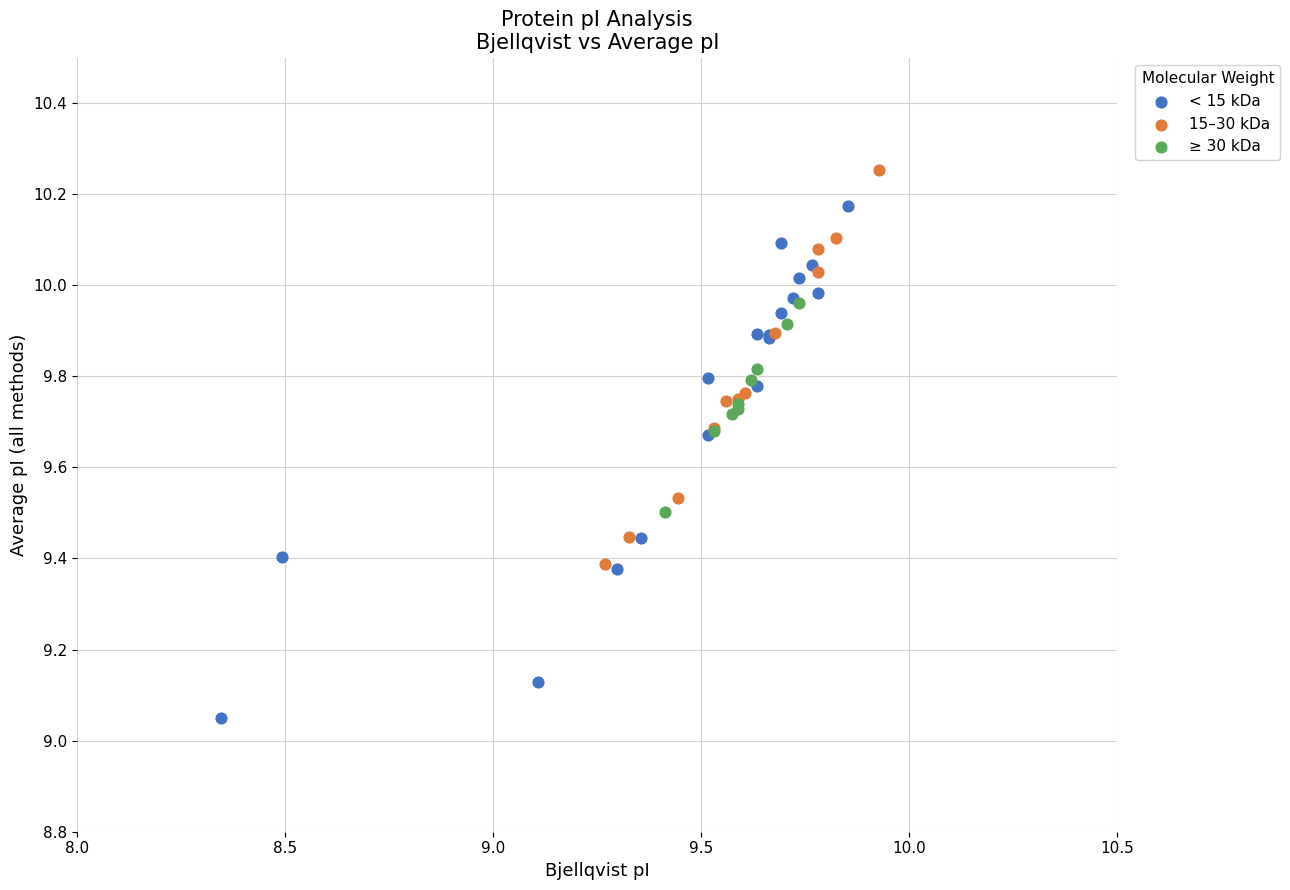

Which series contains the lowest Y value?

< 15 kDa